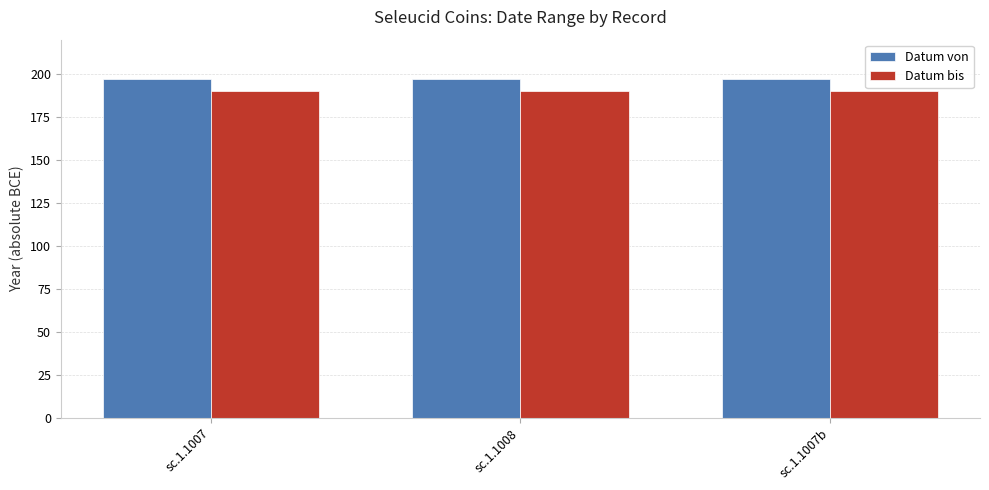

What is the sum of all Datum von values?

591